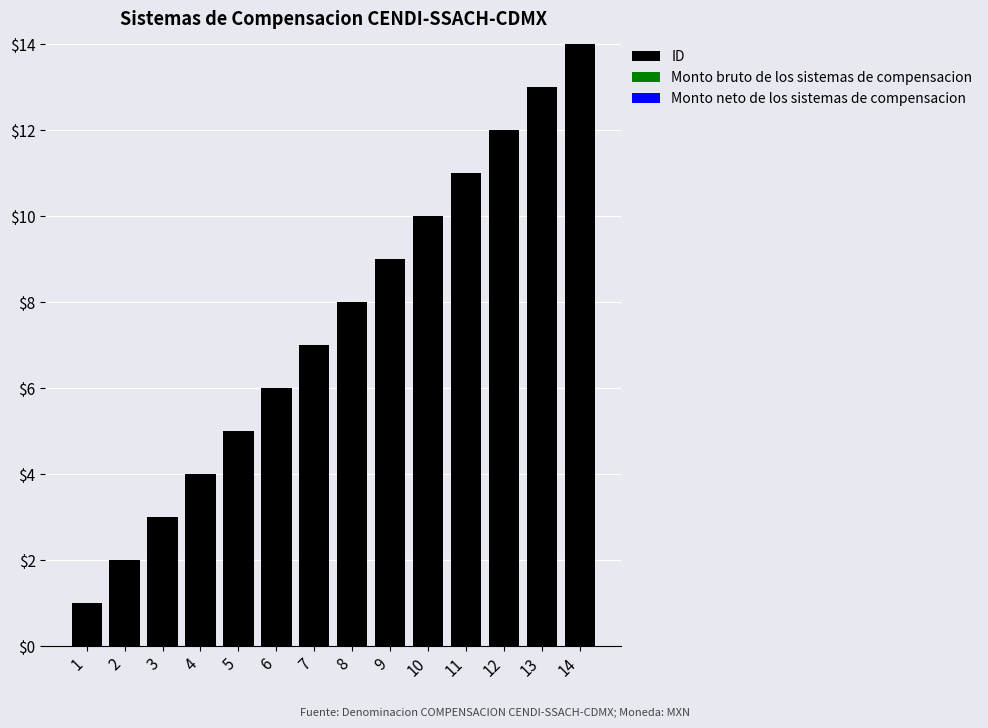

Is it true that the value at 1 is 1?

True